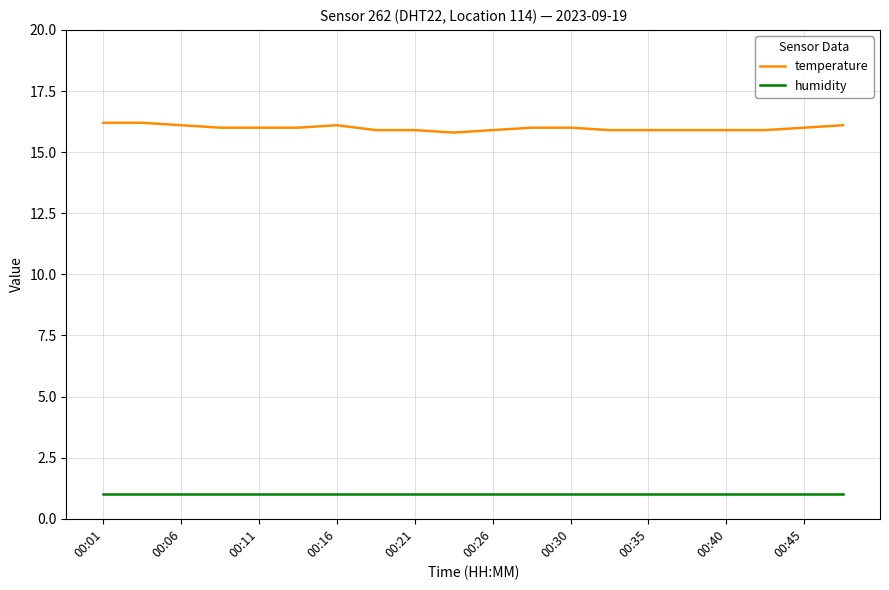

How many temperature values are between 15 and 16?

15